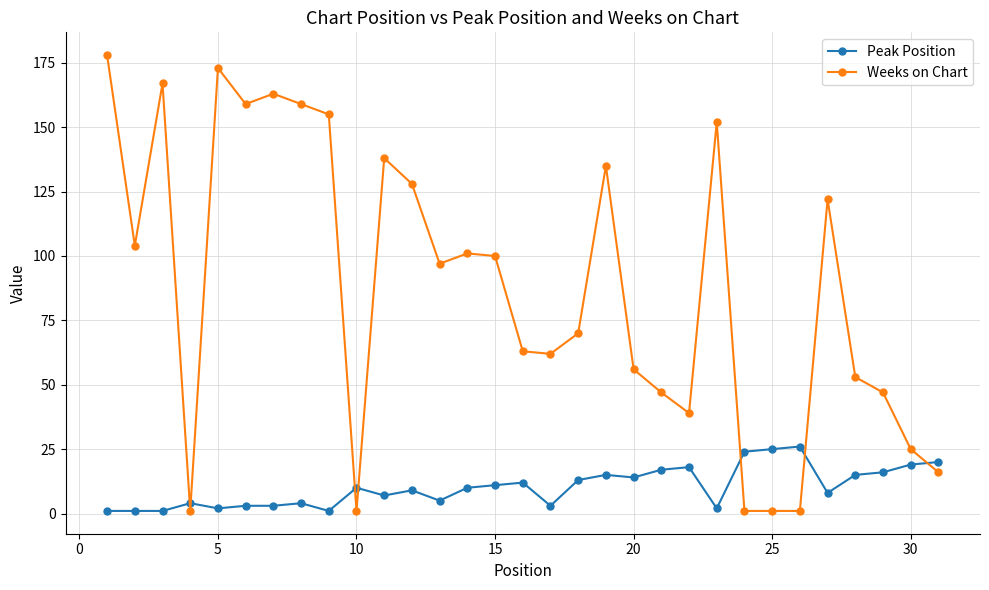

True or false: Peak Position has more than 2 interior local peaks.

True